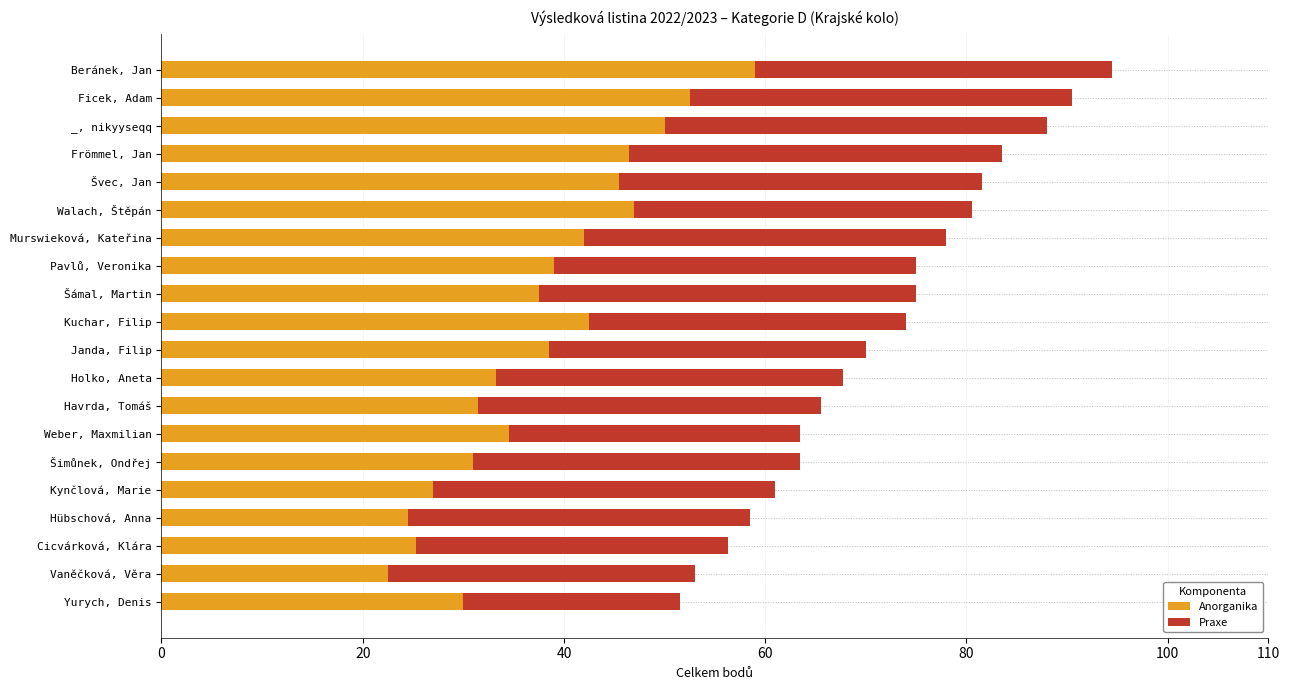

At which label does Anorganika reach its minimum?

Vaněčková, Věra